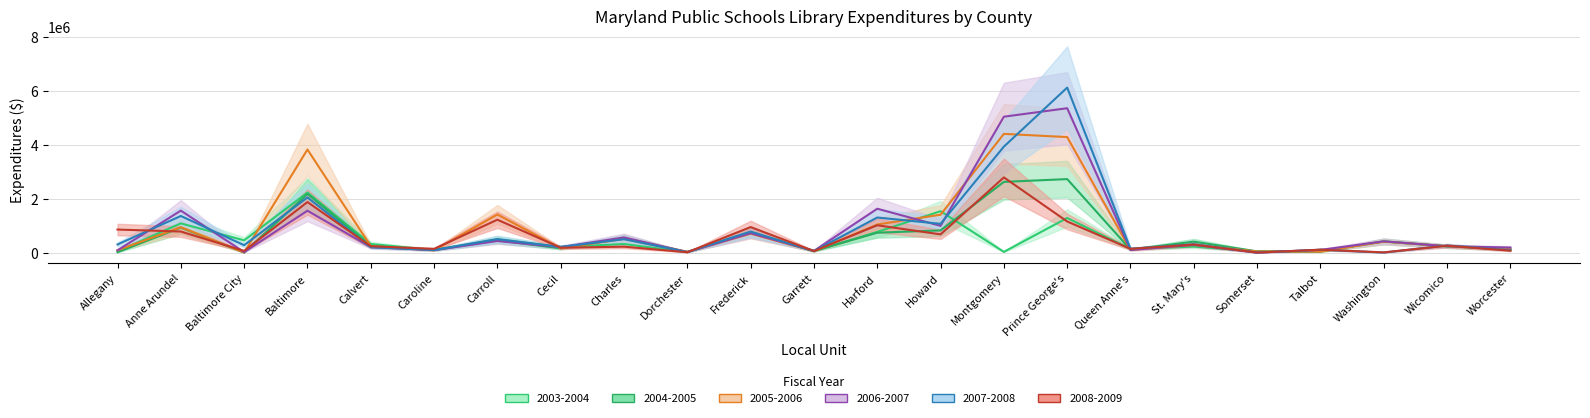

How many lines are shown in the chart?

6